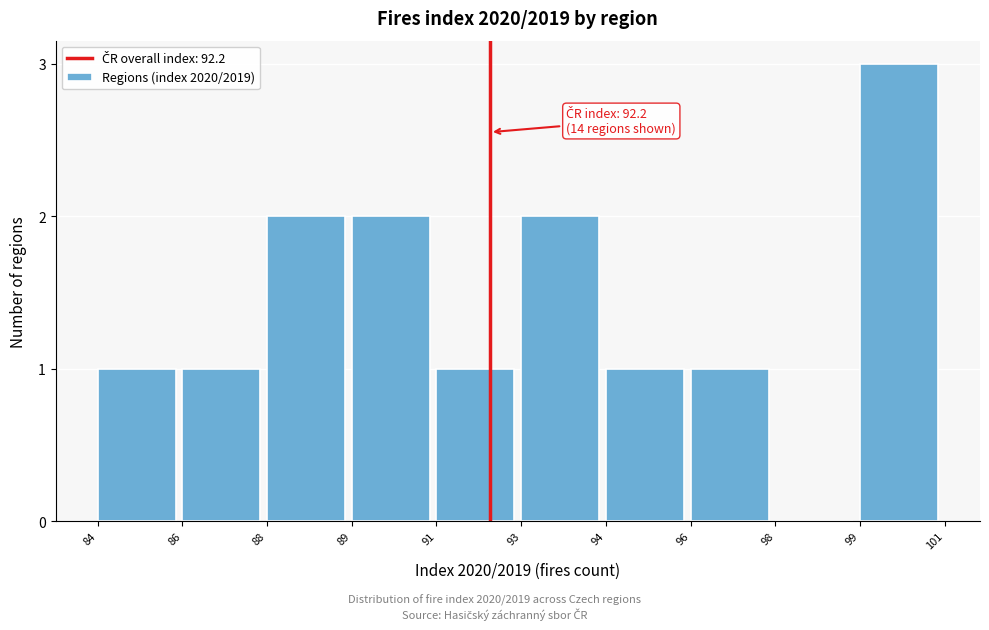

Reading right to left, transcribe all the data shown in this chart.

99=3	98=0	96=1	94=1	93=2	91=1	89=2	88=2	86=1	84=1